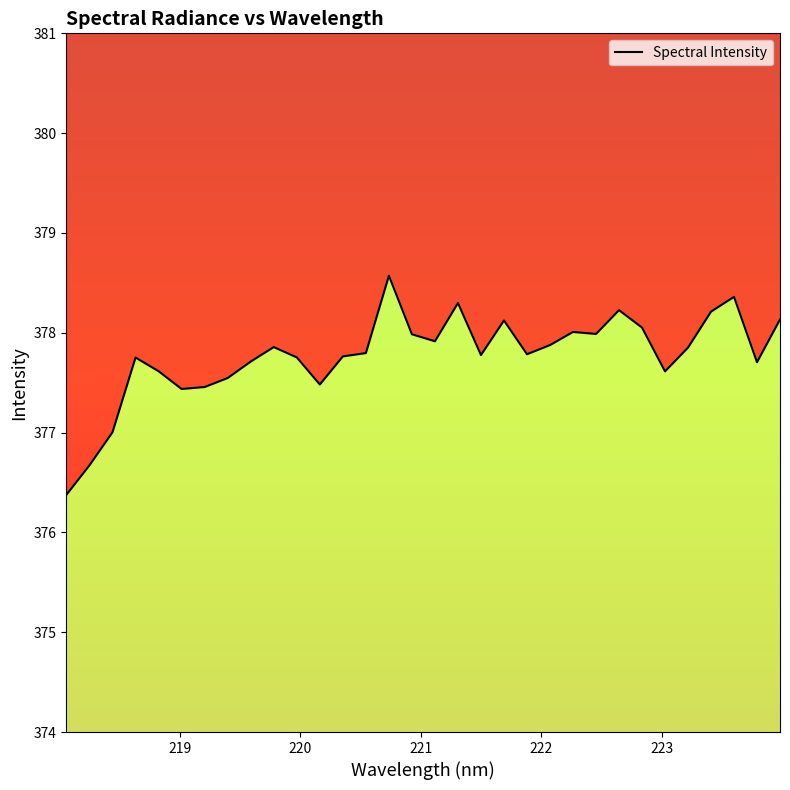

What is the value of the 9th point from the left?

377.7